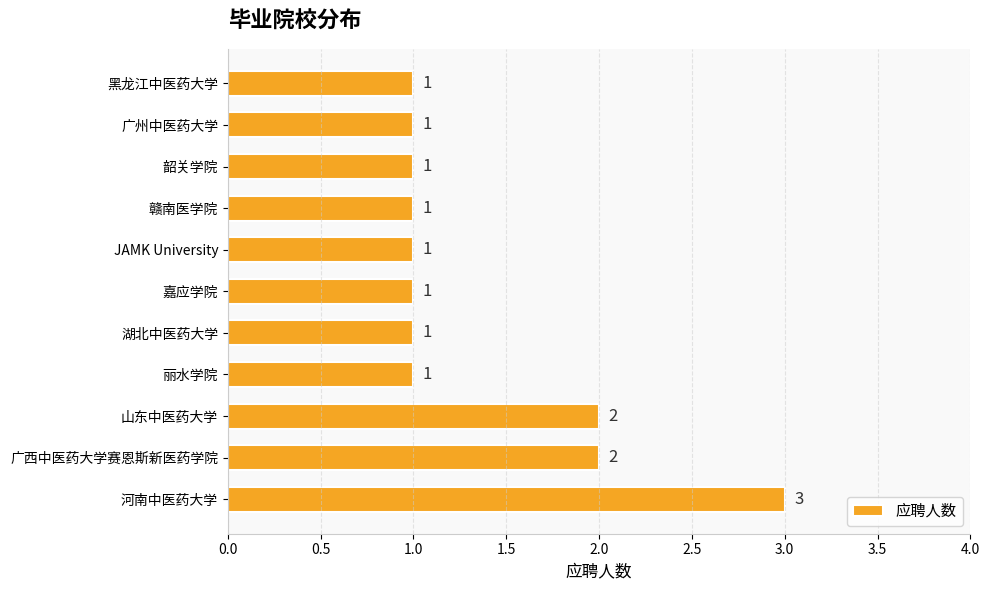

What is the sum of the values at 河南中医药大学 and 湖北中医药大学?

4